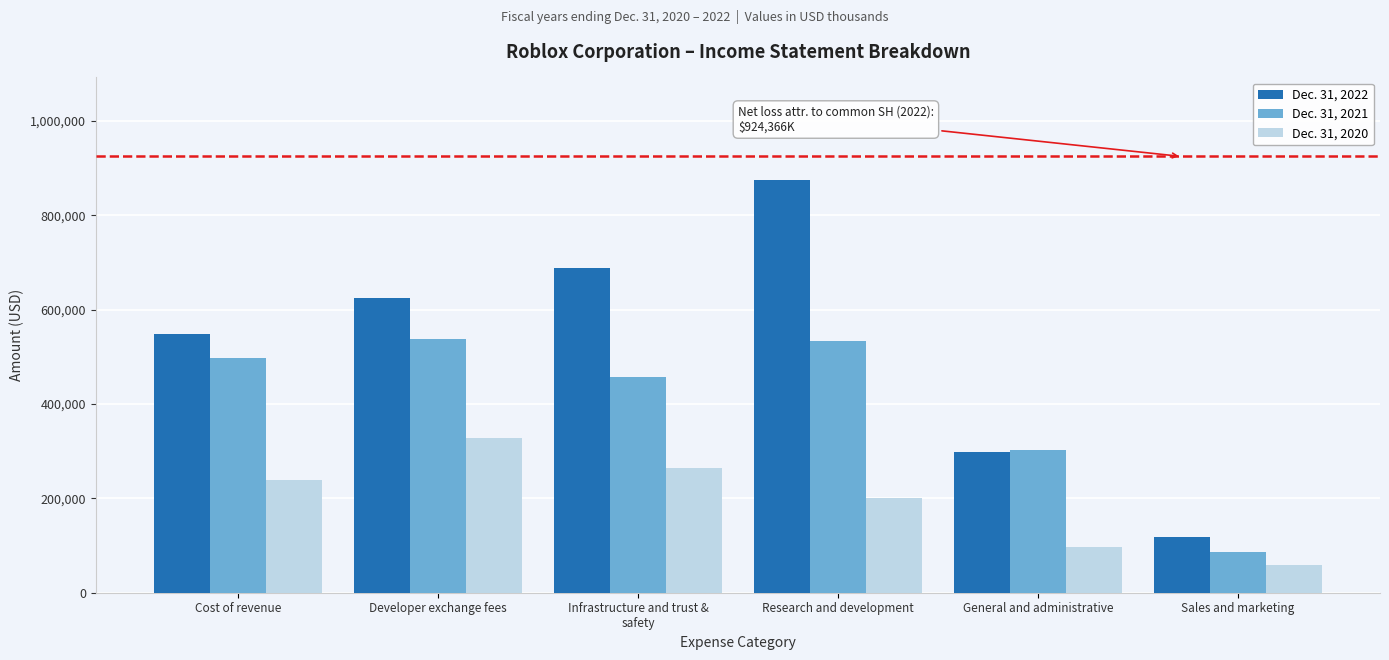

Reading right to left, extract all data points from this chart.

Dec. 31, 2022: 117448	297317	873477	689081	623855	547658
Dec. 31, 2021: 86363	303020	533207	456498	538321	496870
Dec. 31, 2020: 58384	97341	201433	264226	328740	239898